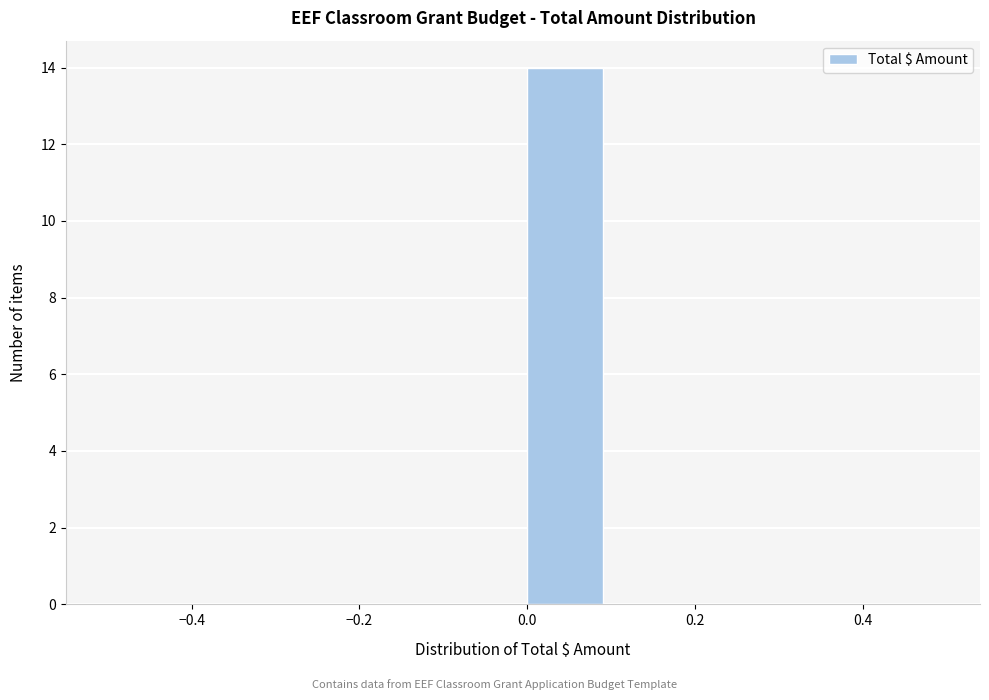

Reading left to right, list every bar in this chart as the range it spans on the x-axis followed by its height. The values are not printed on the chart, so give them approximately, as read against the axis.

-0.5 to -0.4: 0
-0.4 to -0.3: 0
-0.3 to -0.2: 0
-0.2 to -0.1: 0
-0.1 to 0.0: 0
0.0 to 0.1: 14
0.1 to 0.2: 0
0.2 to 0.3: 0
0.3 to 0.4: 0
0.4 to 0.5: 0